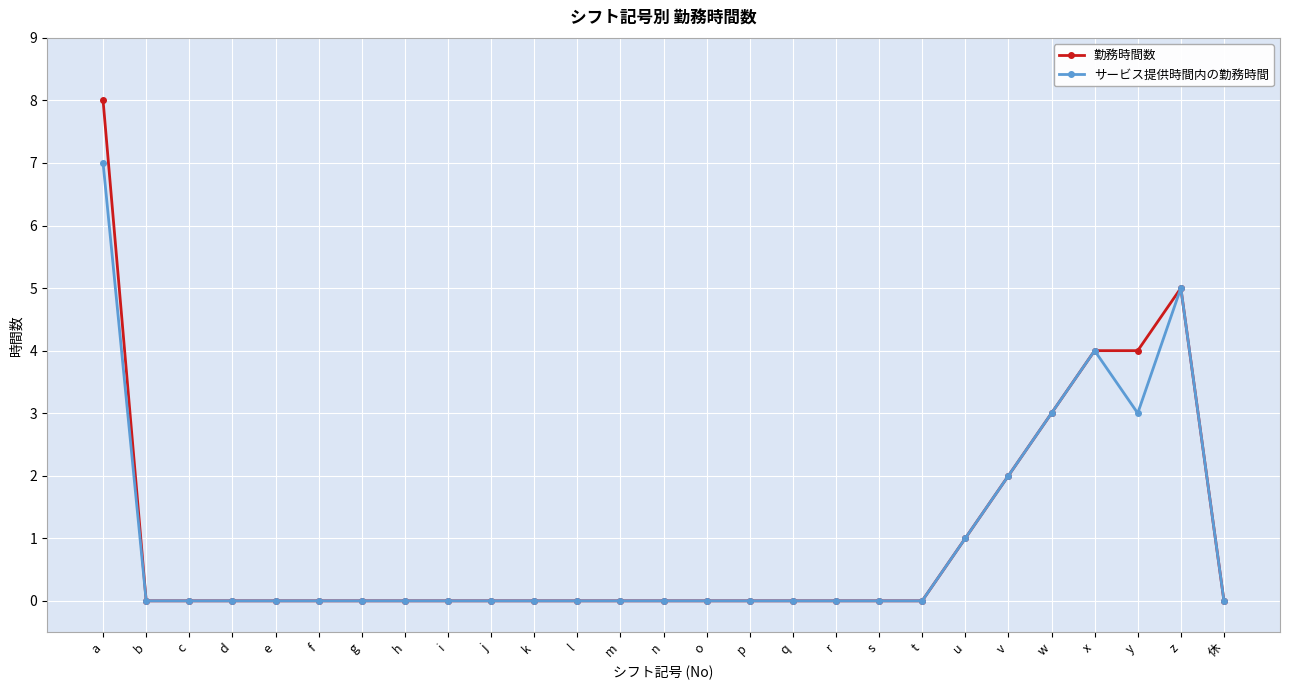

What are all the series names shown in the legend?

勤務時間数, サービス提供時間内の勤務時間